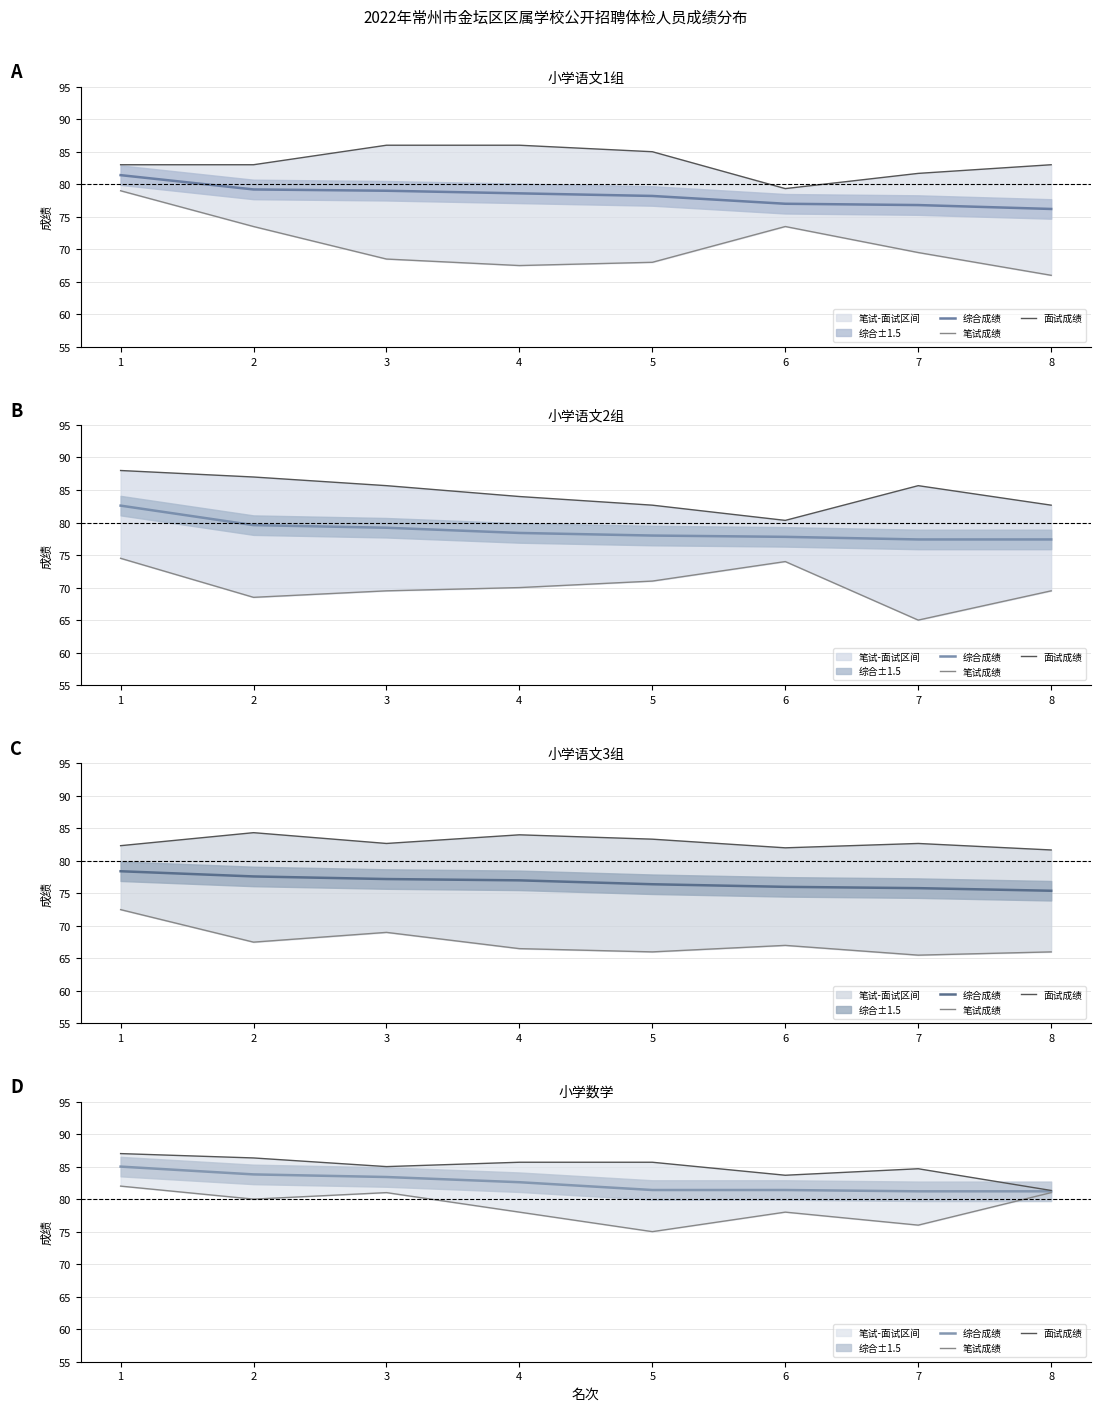

Between 2 and 7, which series saw the biggest shift?

笔试成绩